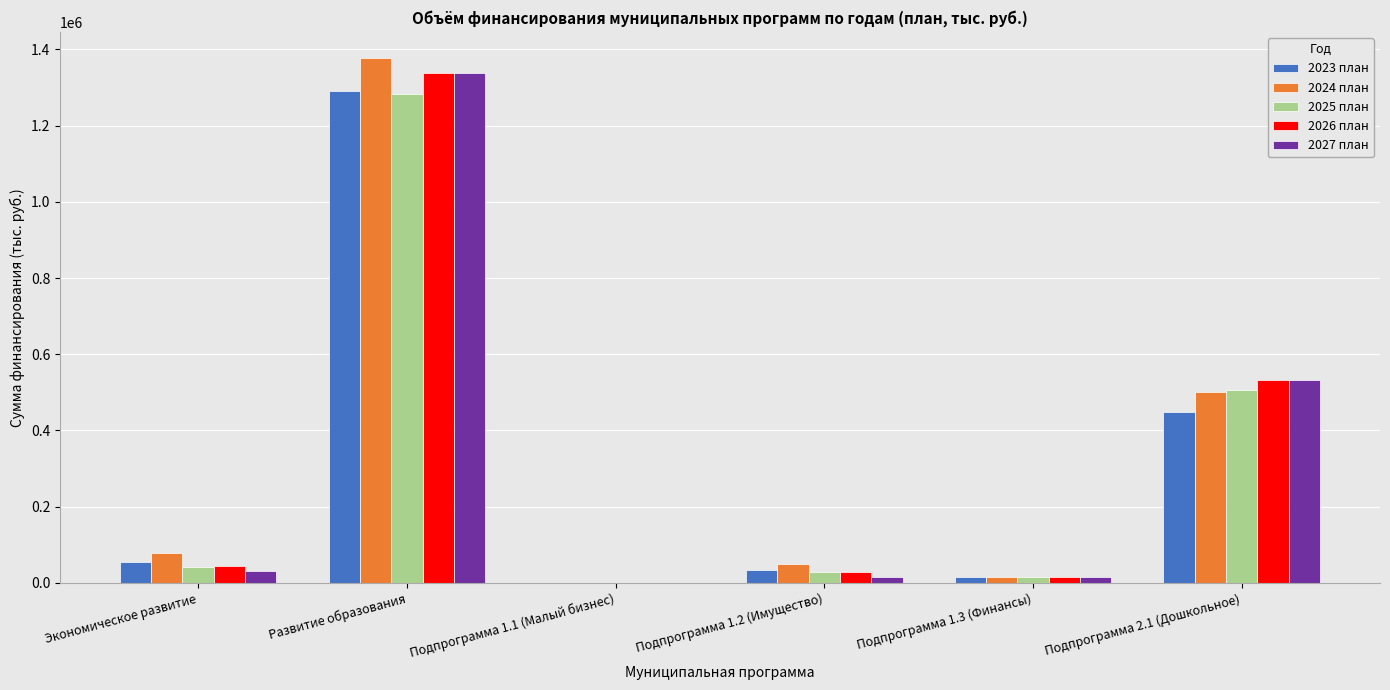

What is the approximate value of 2026 план at Экономическое развитие?

43973.0